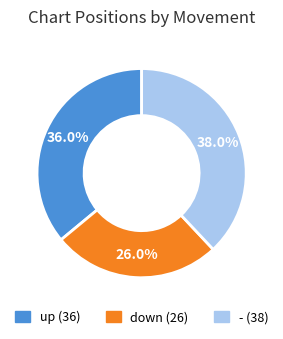

Approximately how many times larger is the value at up compared to -?

0.9